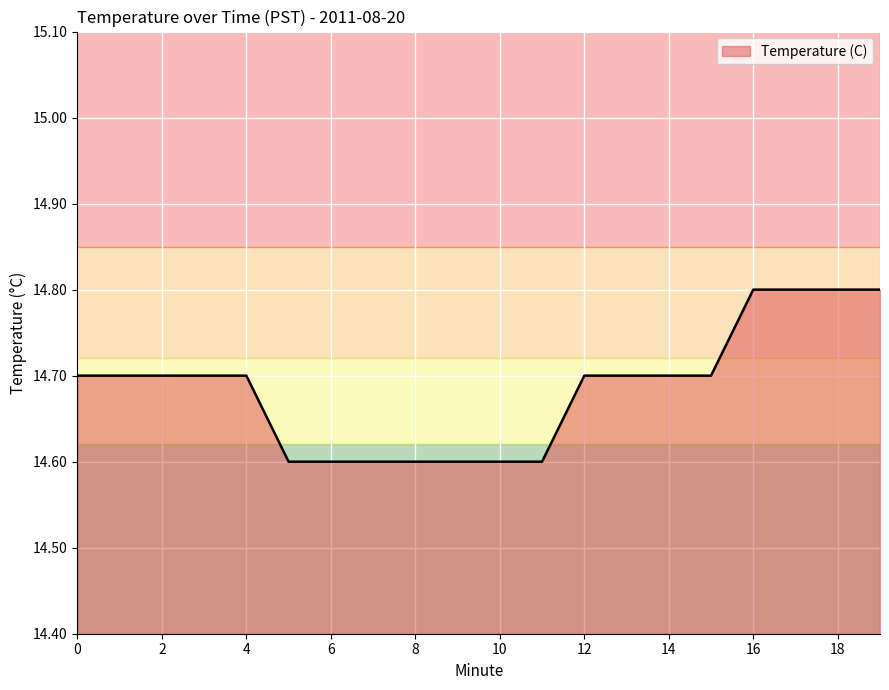

What is the minimum value shown in the chart?

14.6